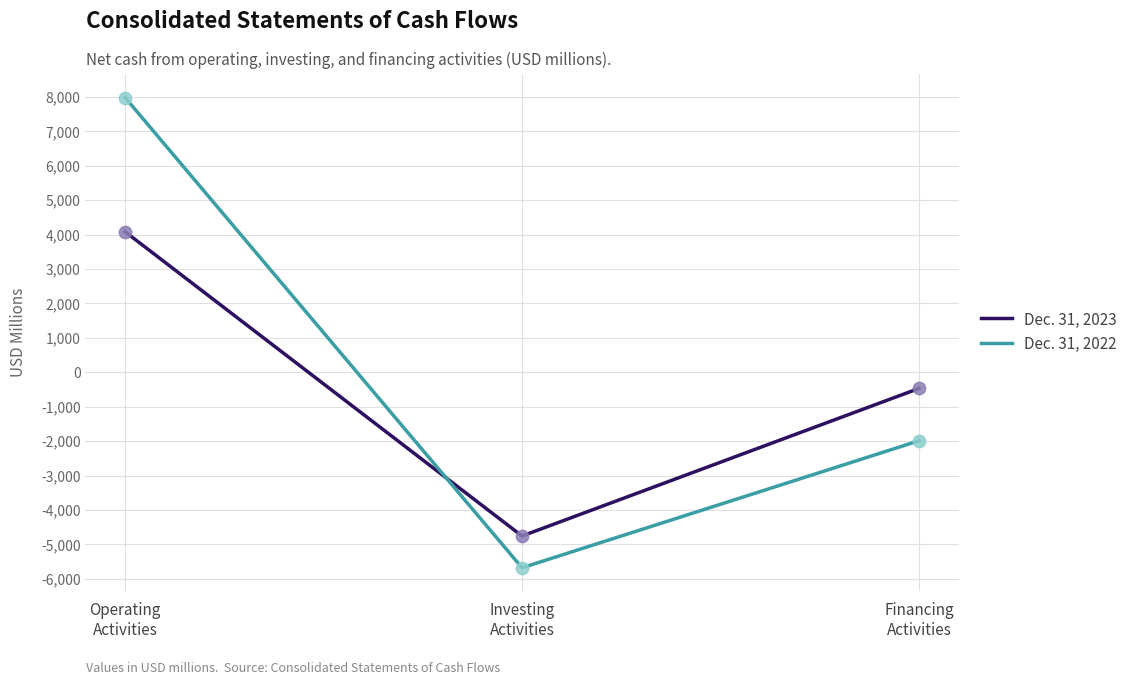

What is the total value across all series at Financing
Activities?

-2459